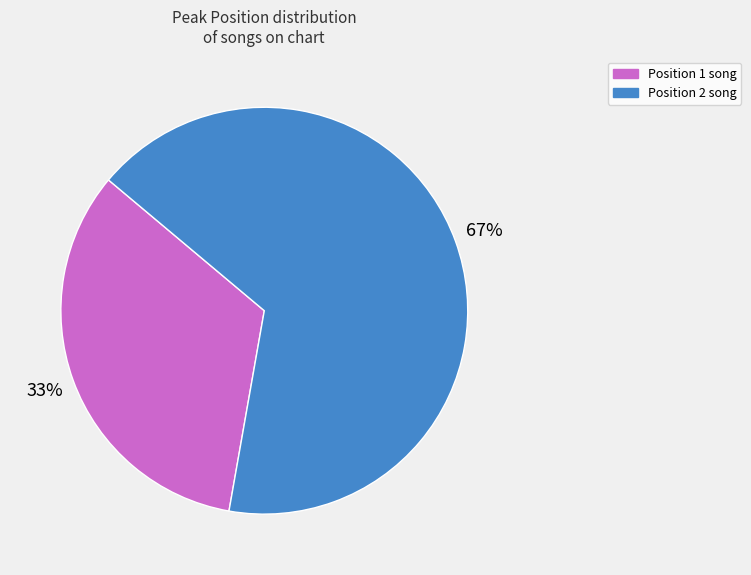

To the nearest percent, what is the average slice percentage?

50%